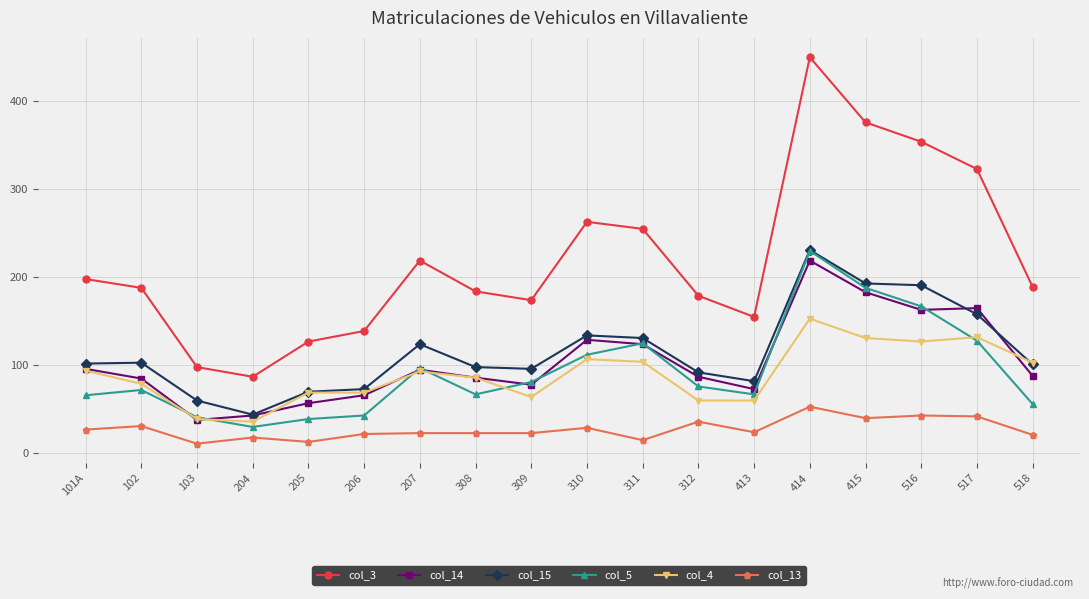

What is the difference between the highest and lowest values at 103?

87